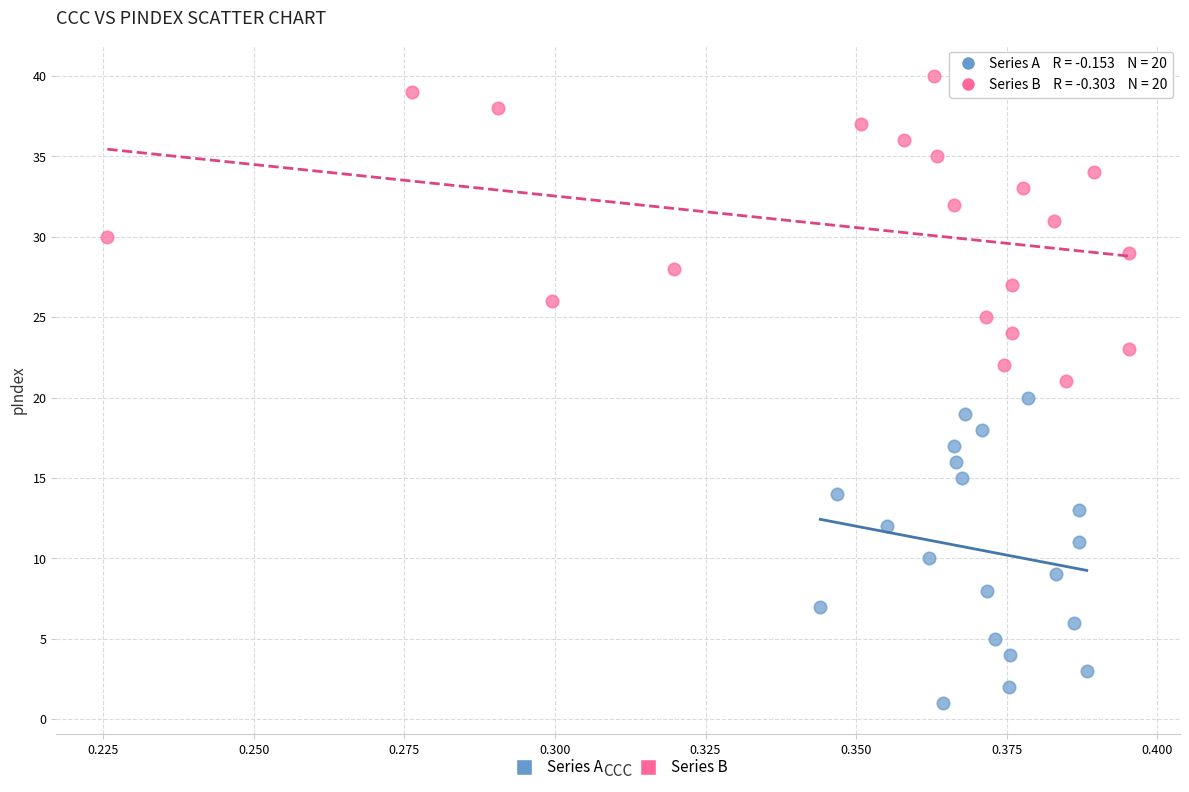

Which series contains the lowest Y value?

Series A